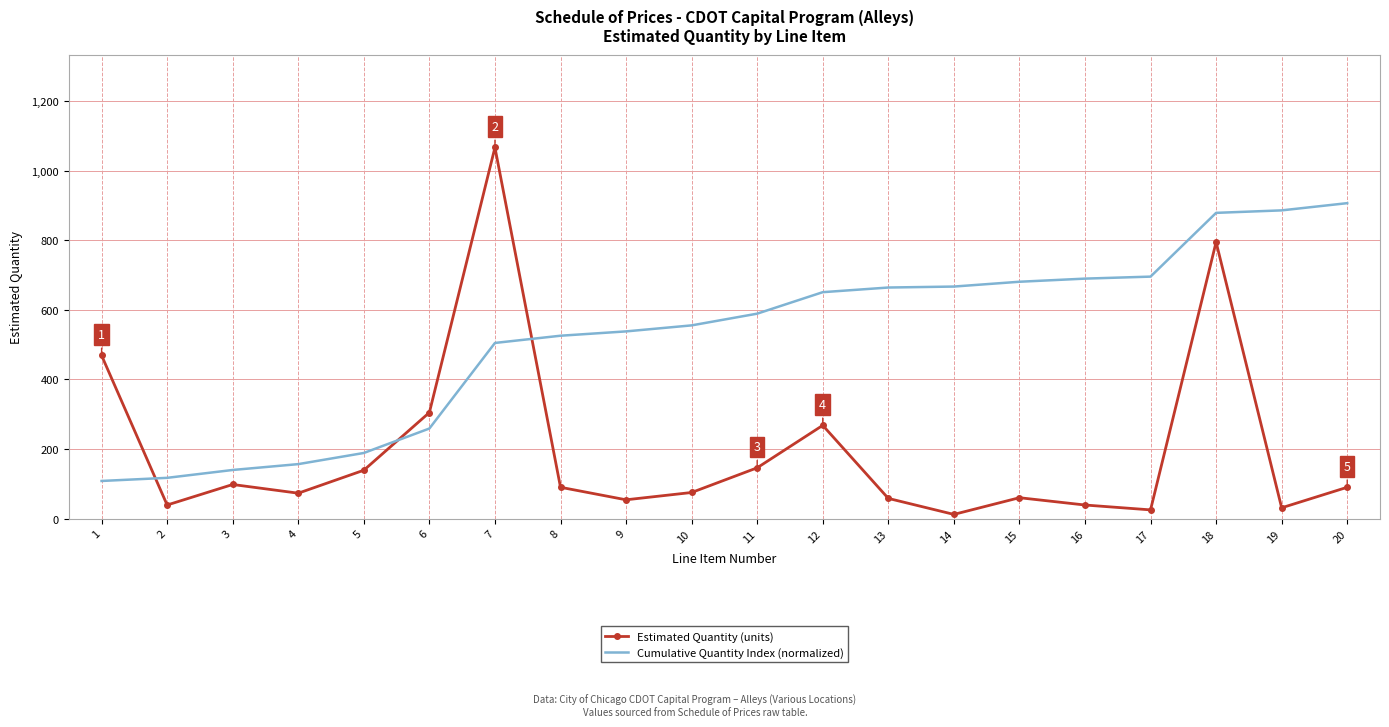

The value of Estimated Quantity (units) at 11 is 146.0. True or false?

True